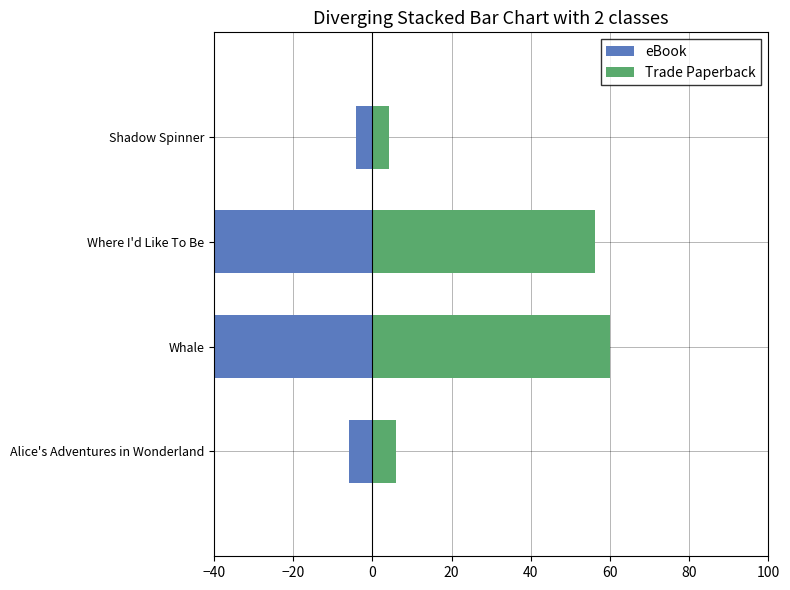

How many series are shown in this chart?

2